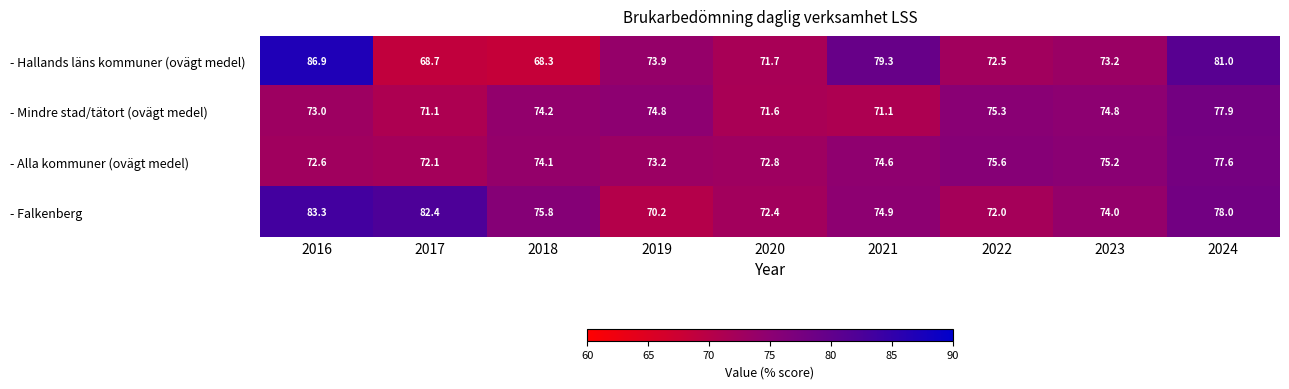

The - Alla kommuner (ovägt medel) series shows 38.4 at 2021. True or false?

False